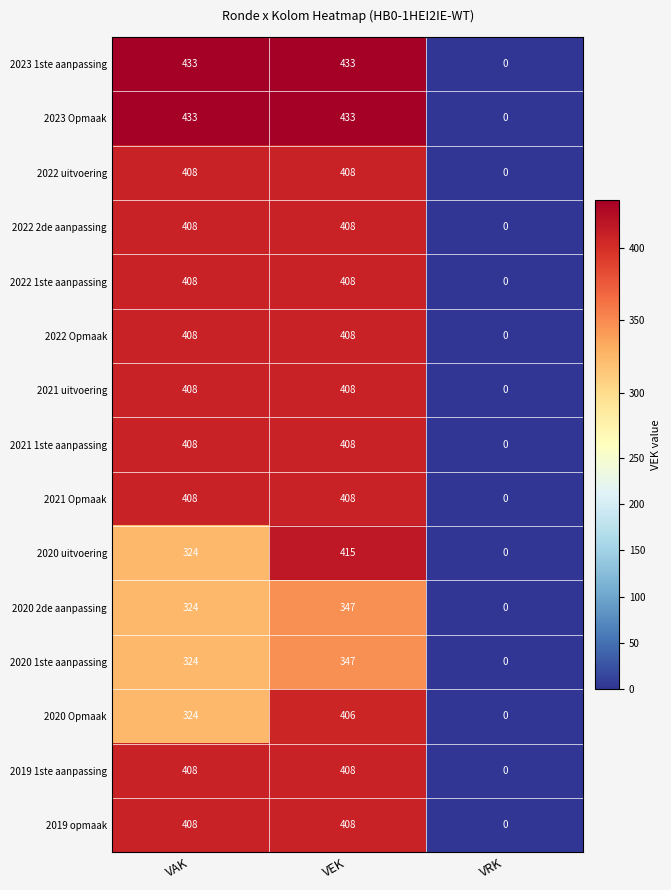

What is the maximum value shown in the chart?

433